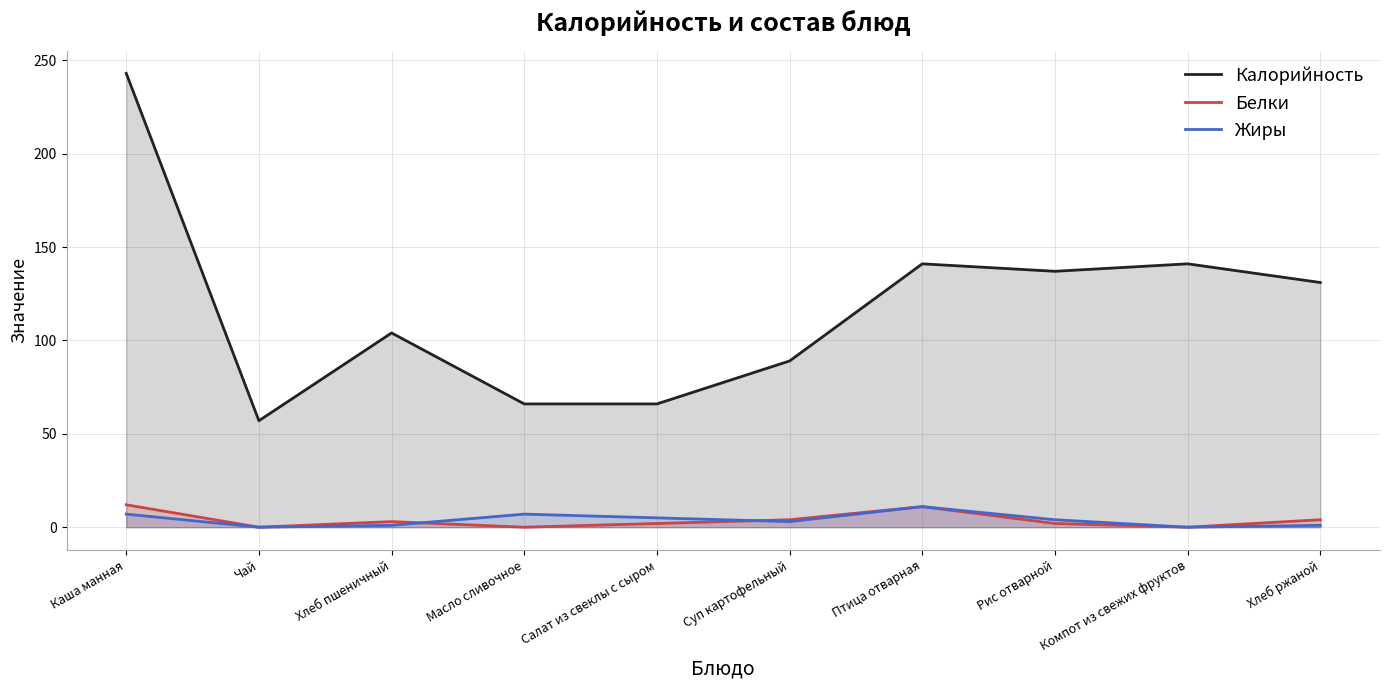

Where is the first local minimum for Жиры?

Чай